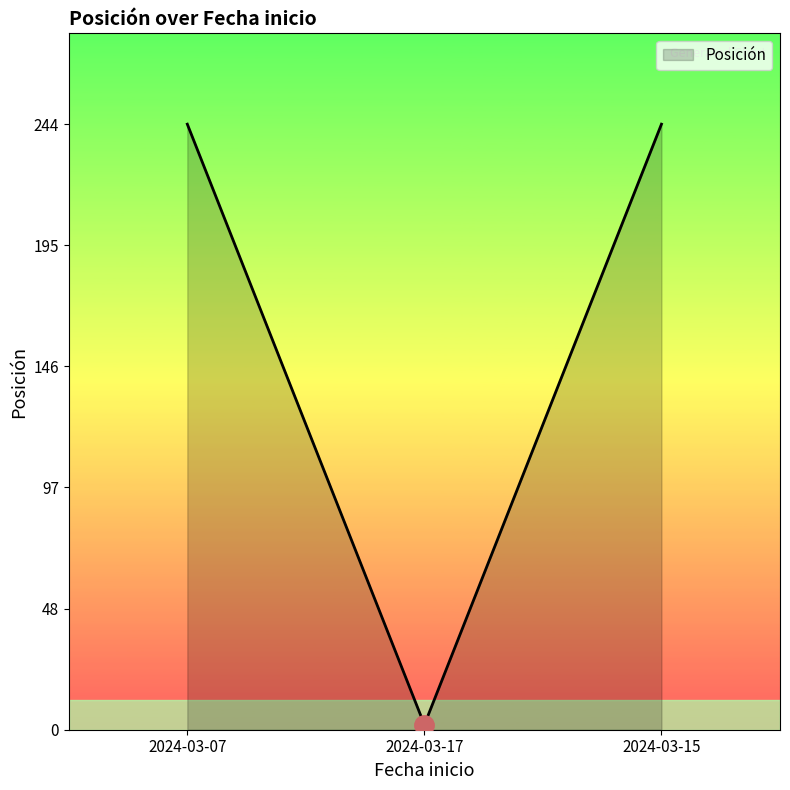

Does the chart display data point markers on the line(s)?

No